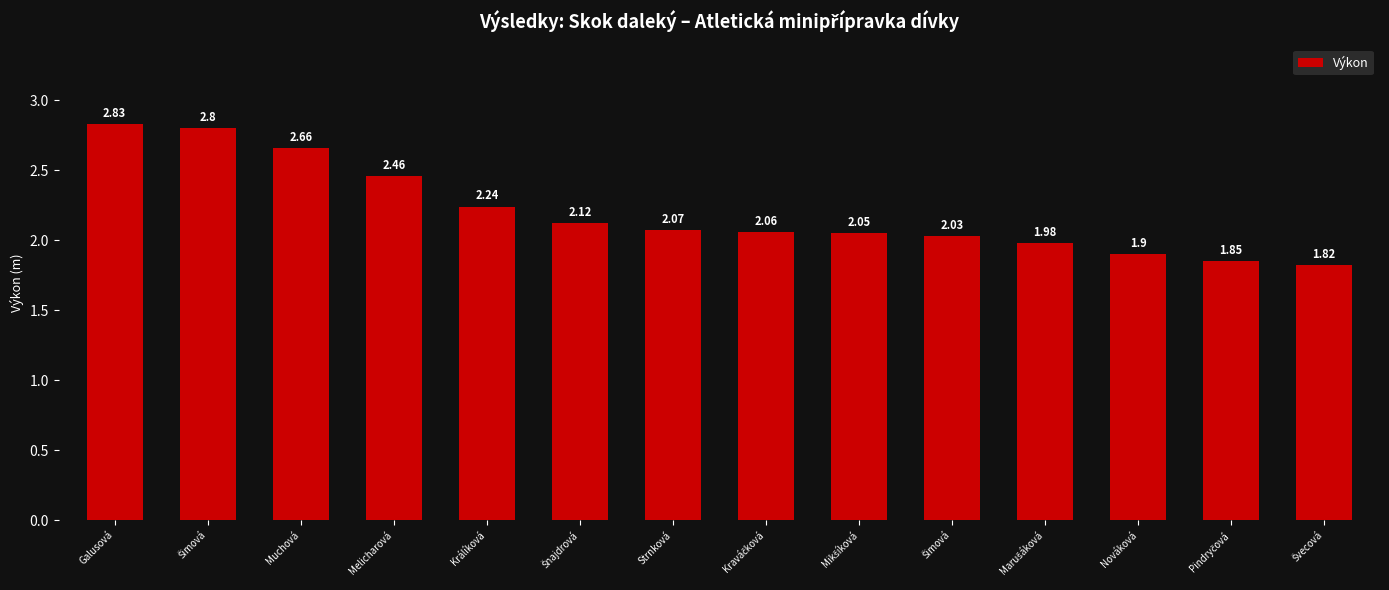

What is the label of the 9th bar from the left?

Mikšíková